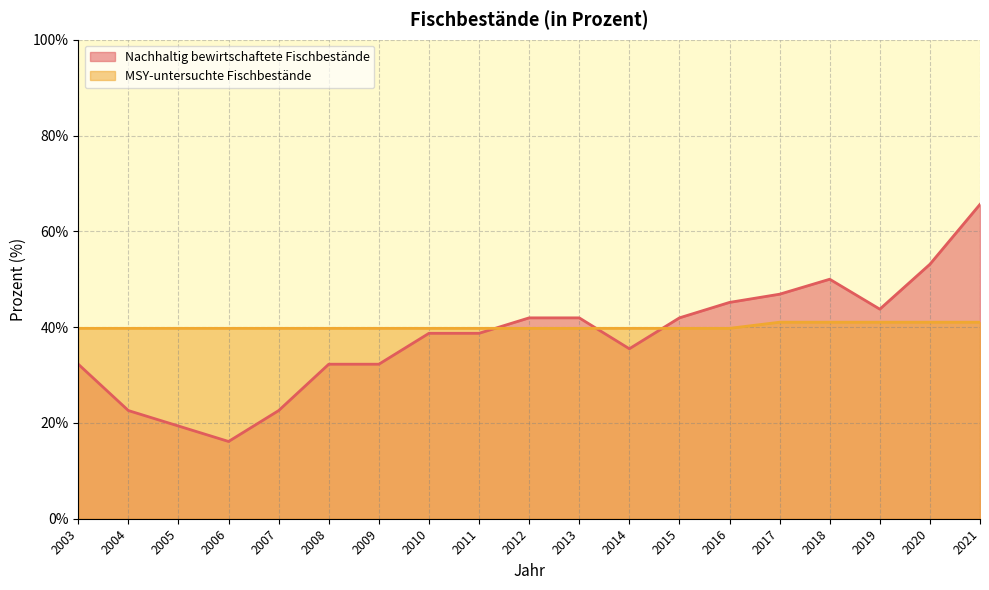

Count the number of categories in the chart.

19